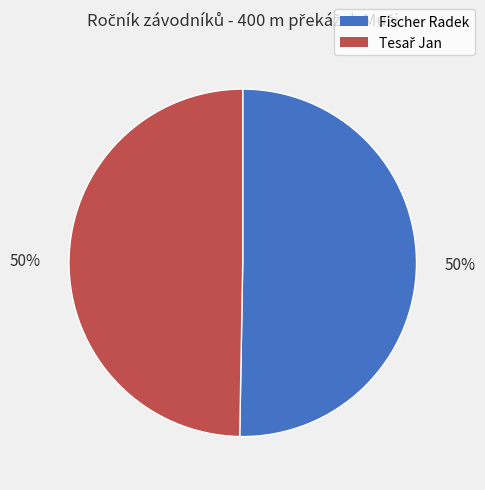

Is it true that Fischer Radek is 44% of the pie?

False